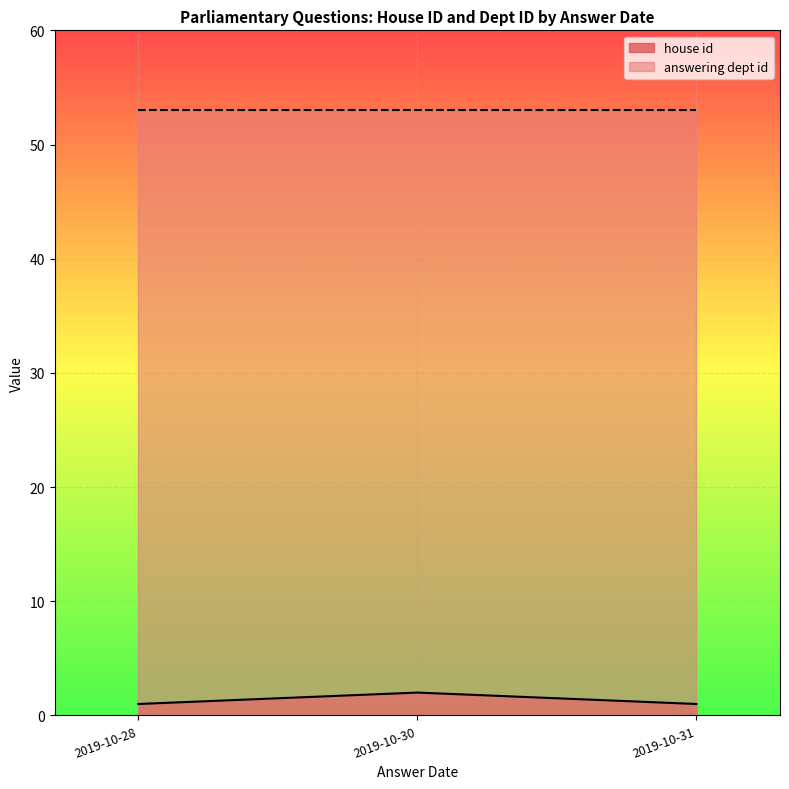

Where is answering dept id nearest to the value 53?

2019-10-28